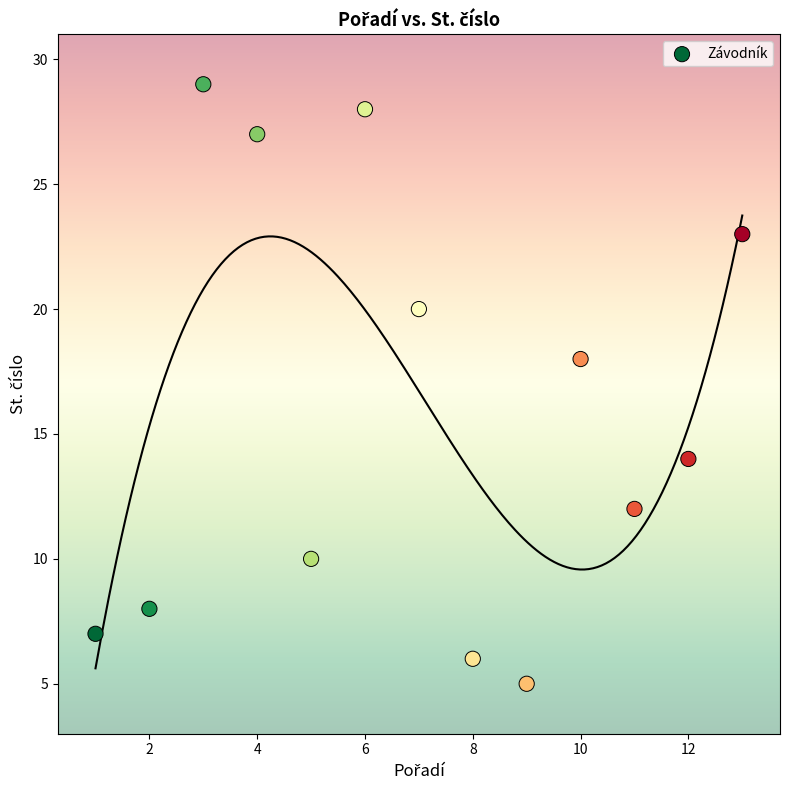

What Y value in the scatter plot is closest to 17?

18